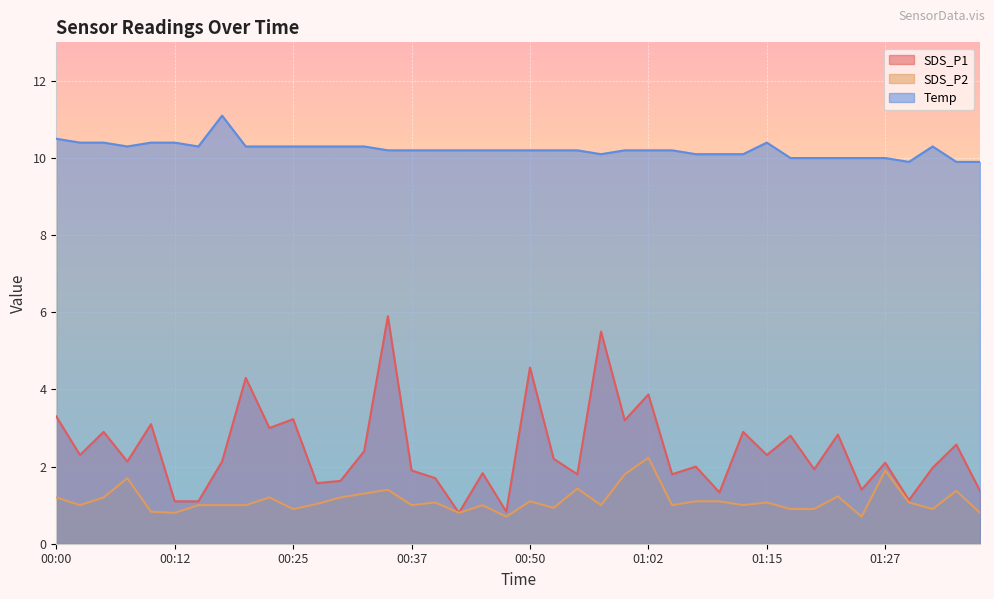

Does the chart display data point markers on the line(s)?

No